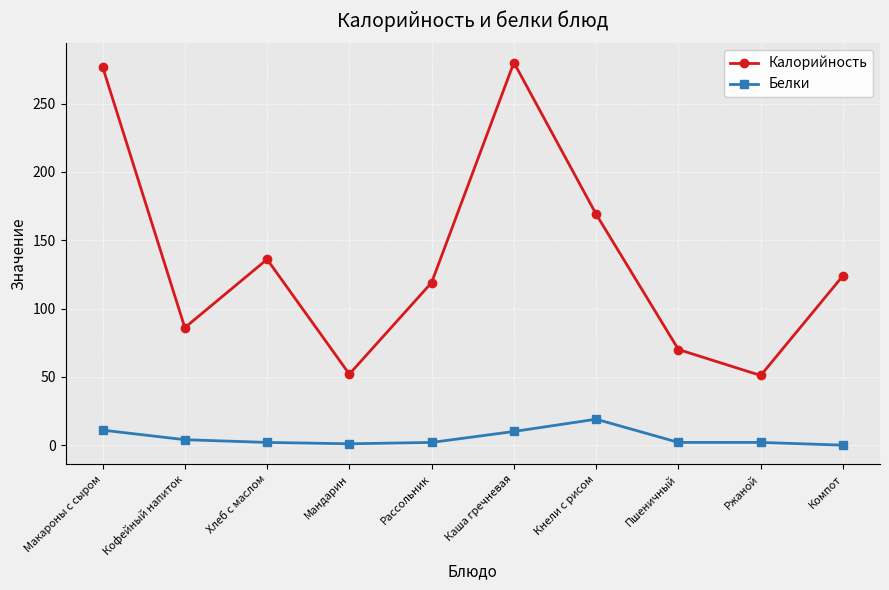

Is the value of Белки at Пшеничный greater than the value of Калорийность at Хлеб с маслом?

No